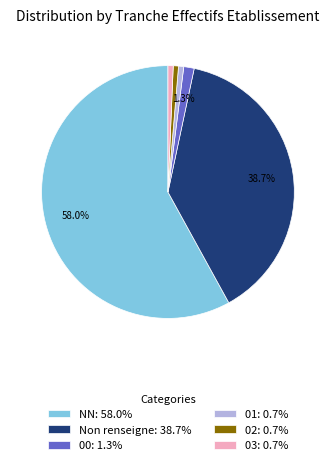

Is there a majority slice in this chart?

Yes